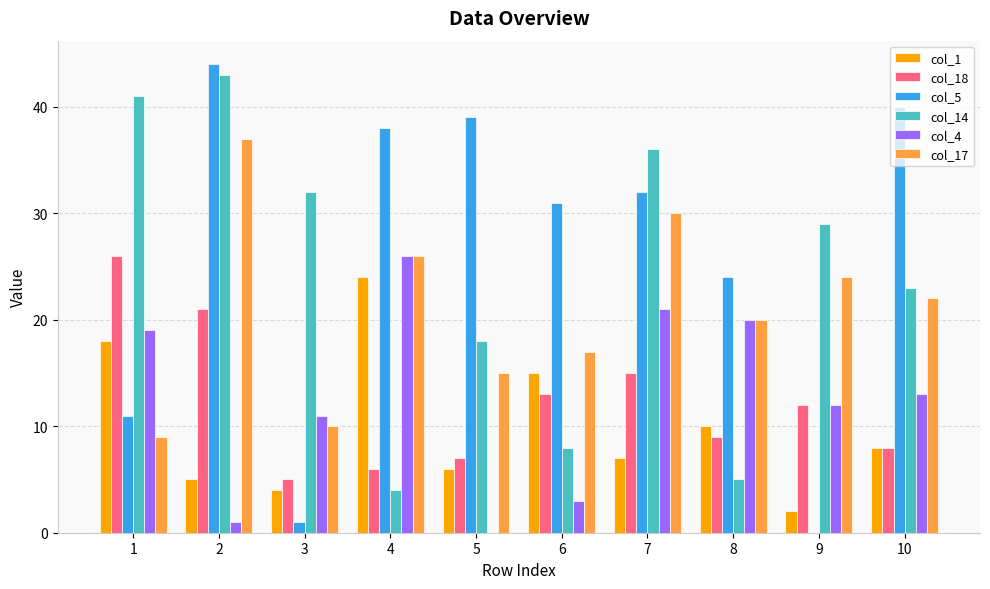

How many categories are shown in the chart?

10